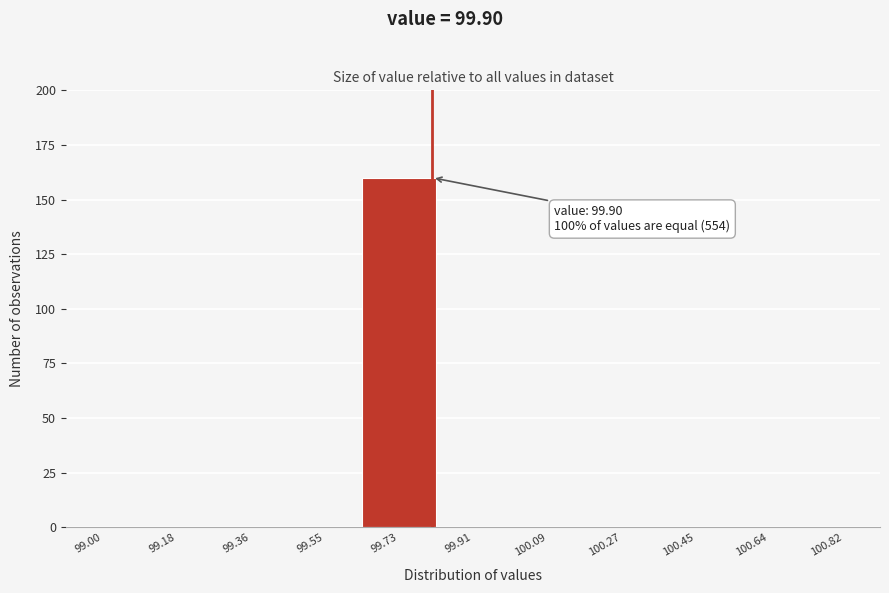

Reading left to right, list all the values displayed in this chart.

99.00=0	99.18=0	99.36=0	99.55=0	99.73=160	99.91=0	100.09=0	100.27=0	100.45=0	100.64=0	100.82=0